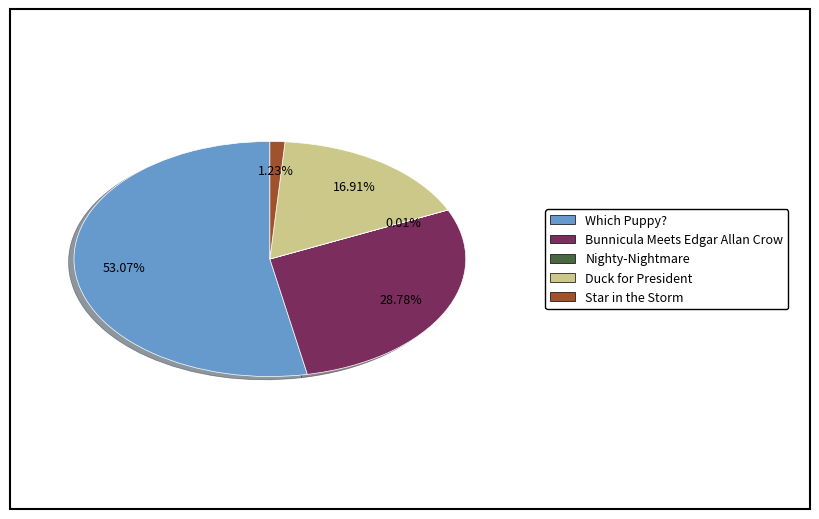

Does Which Puppy? represent more than half of the total?

Yes